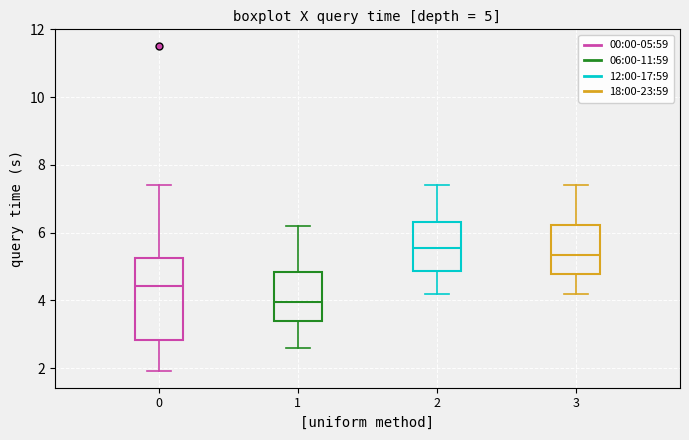

Comparing the boxes themselves (not the whiskers), which one is the tallest?

0